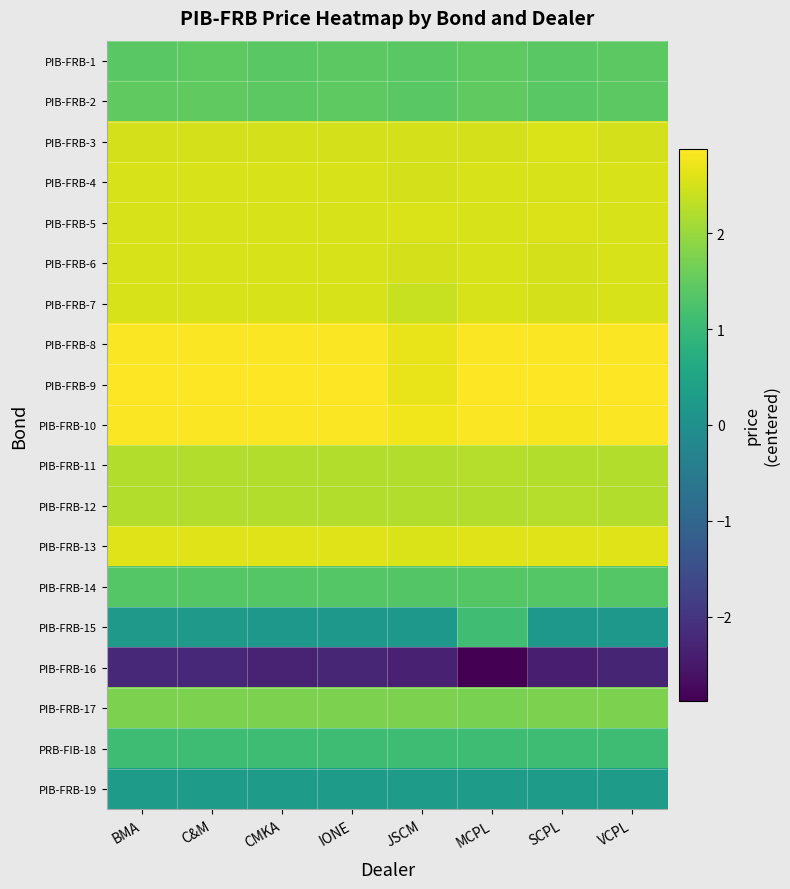

Which series has the largest range (max minus min)?

PIB-FRB-15